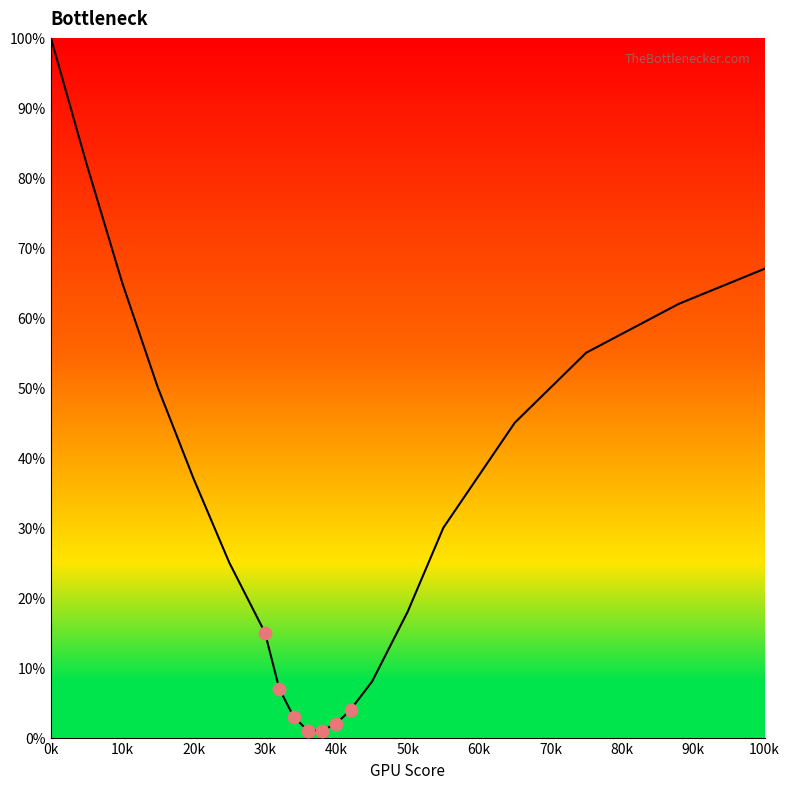

What is the maximum value shown in the chart?

100